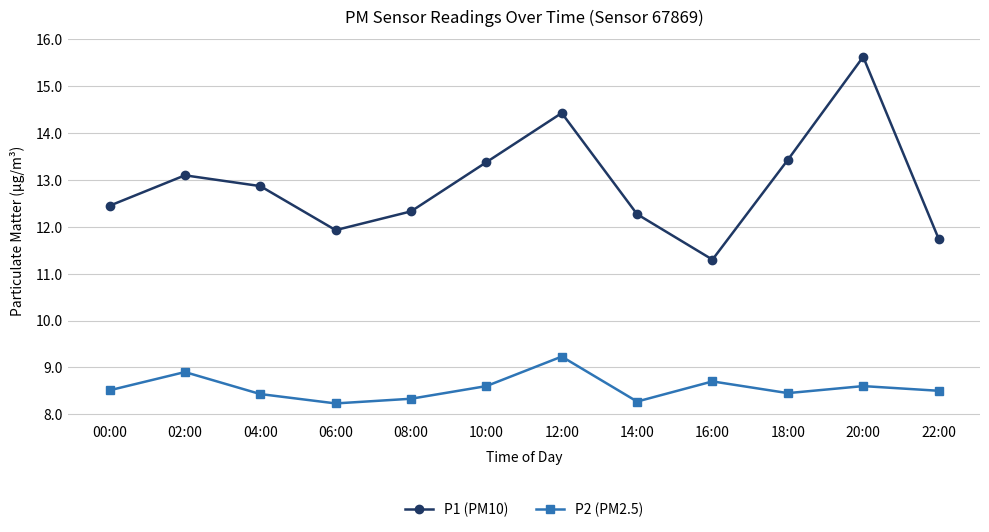

What are all the series names shown in the legend?

P1 (PM10), P2 (PM2.5)